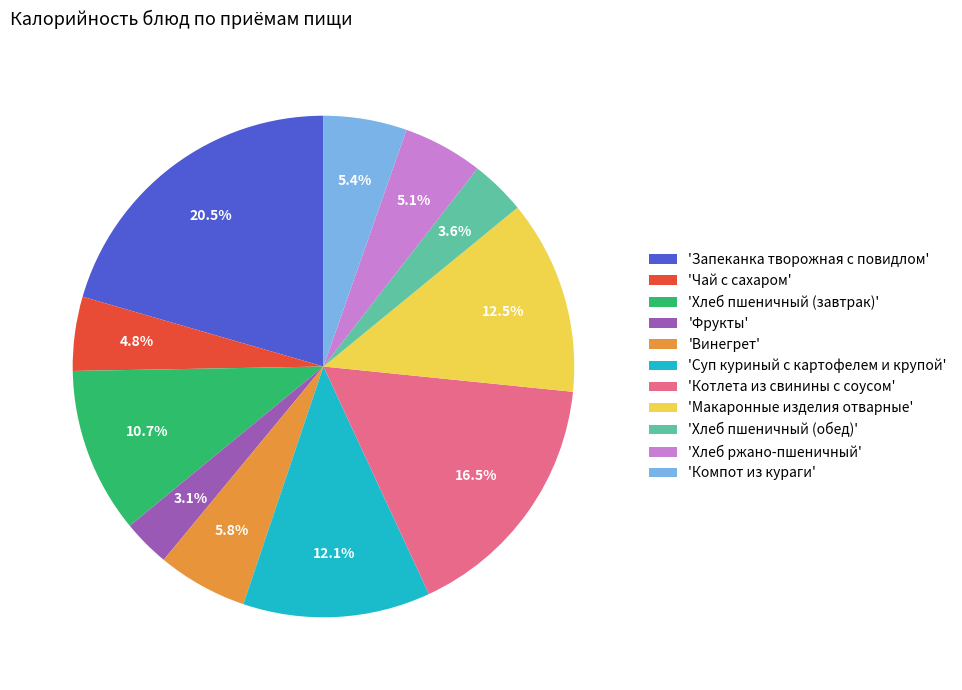

Do 'Суп куриный с картофелем и крупой' and 'Хлеб ржано-пшеничный' together represent more than half of the pie?

No